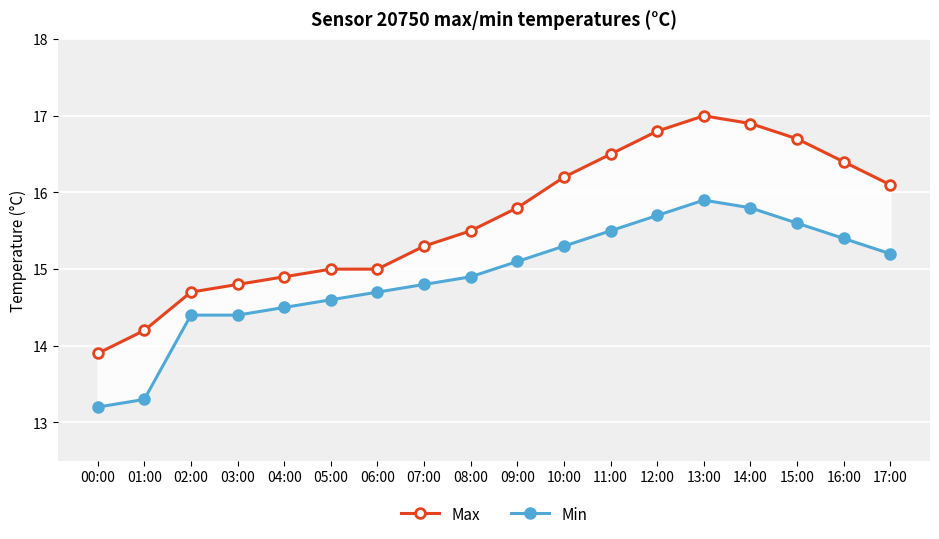

What is the sum of all Max values?

281.7